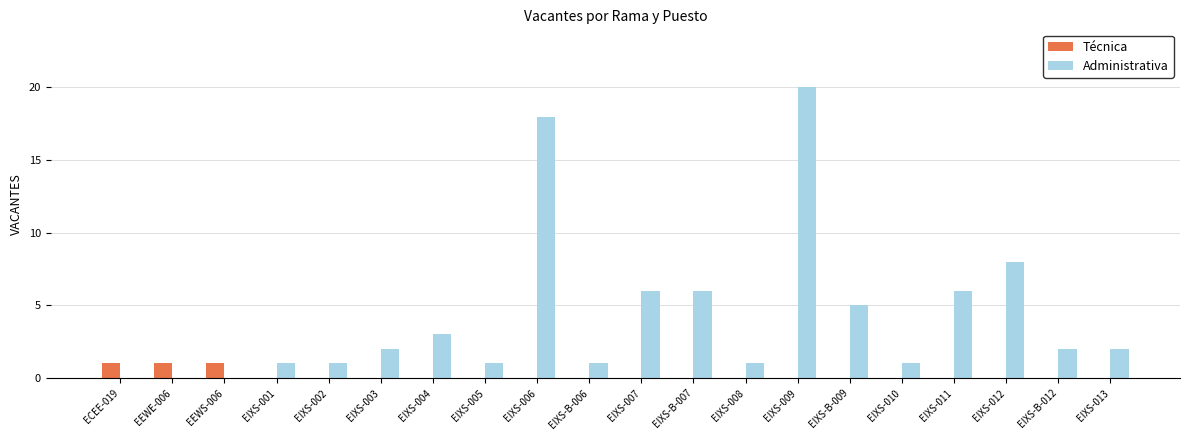

What is the greatest value displayed?

20